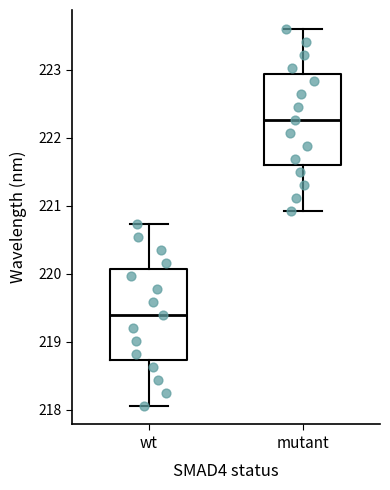

Reading left to right, transcribe this box plot: for each box, give where its median line is, the range the box spans, and where its two whiskers end, as read against the y-axis. The values are not printed on the chart, so give them approximately, as read against the axis.

wt: median 219.4, box 218.7 to 220.1, whiskers 218.1 to 220.7
mutant: median 222.3, box 221.6 to 222.9, whiskers 220.9 to 223.6